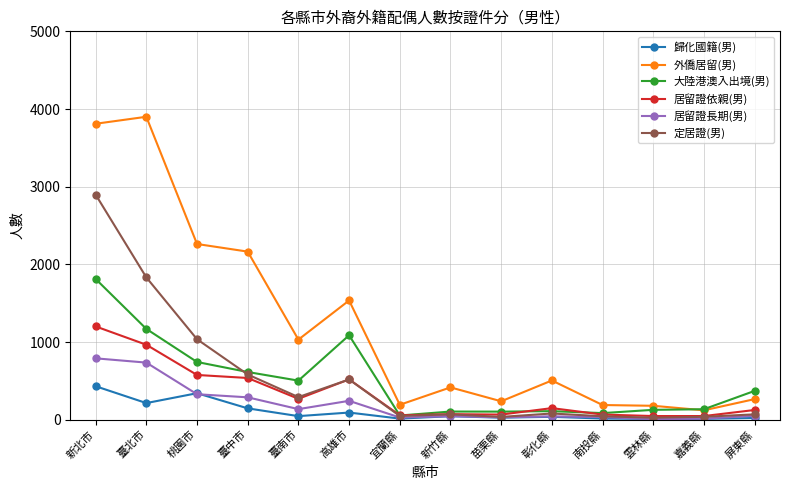

True or false: 居留證長期(男) and 外僑居留(男) cross at least once.

False